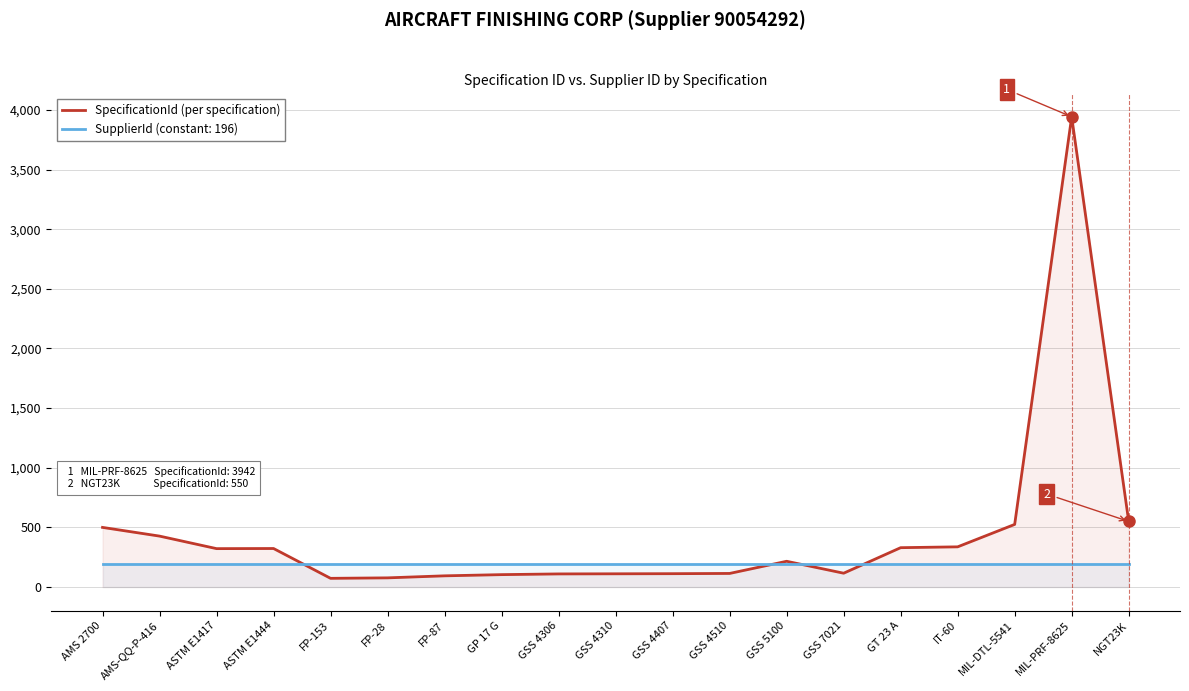

Which has a higher value, AMS 2700 or MIL-PRF-8625?

MIL-PRF-8625